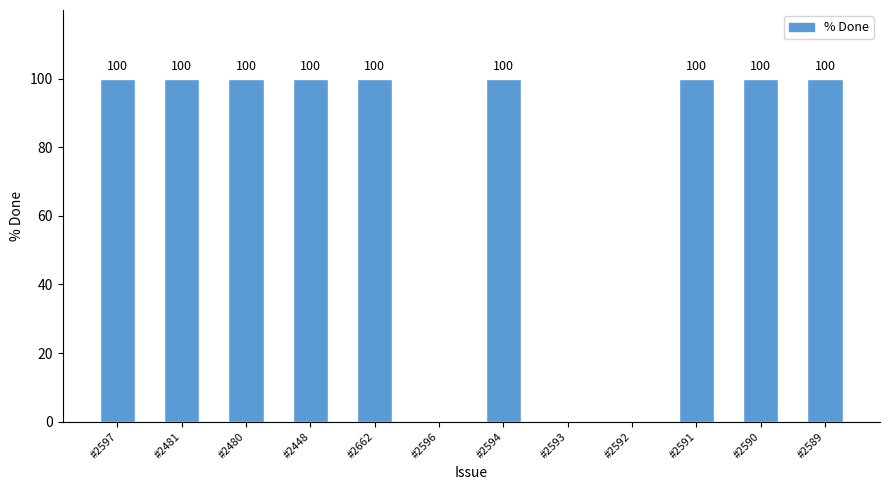

Read the value at #2590, to the nearest 10.

100